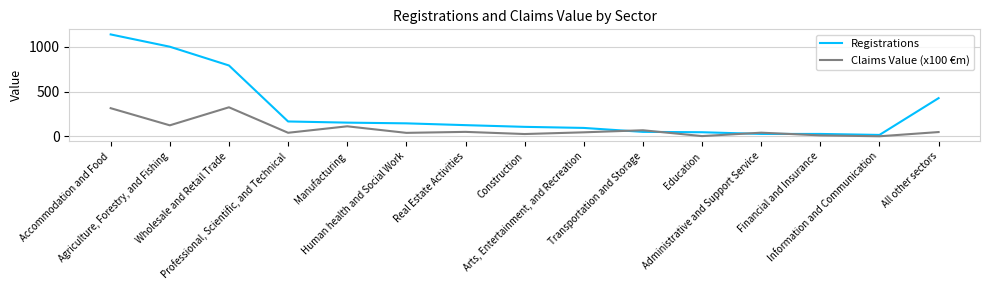

The Claims Value (x100 €m) series shows 113.0 at Manufacturing. True or false?

True